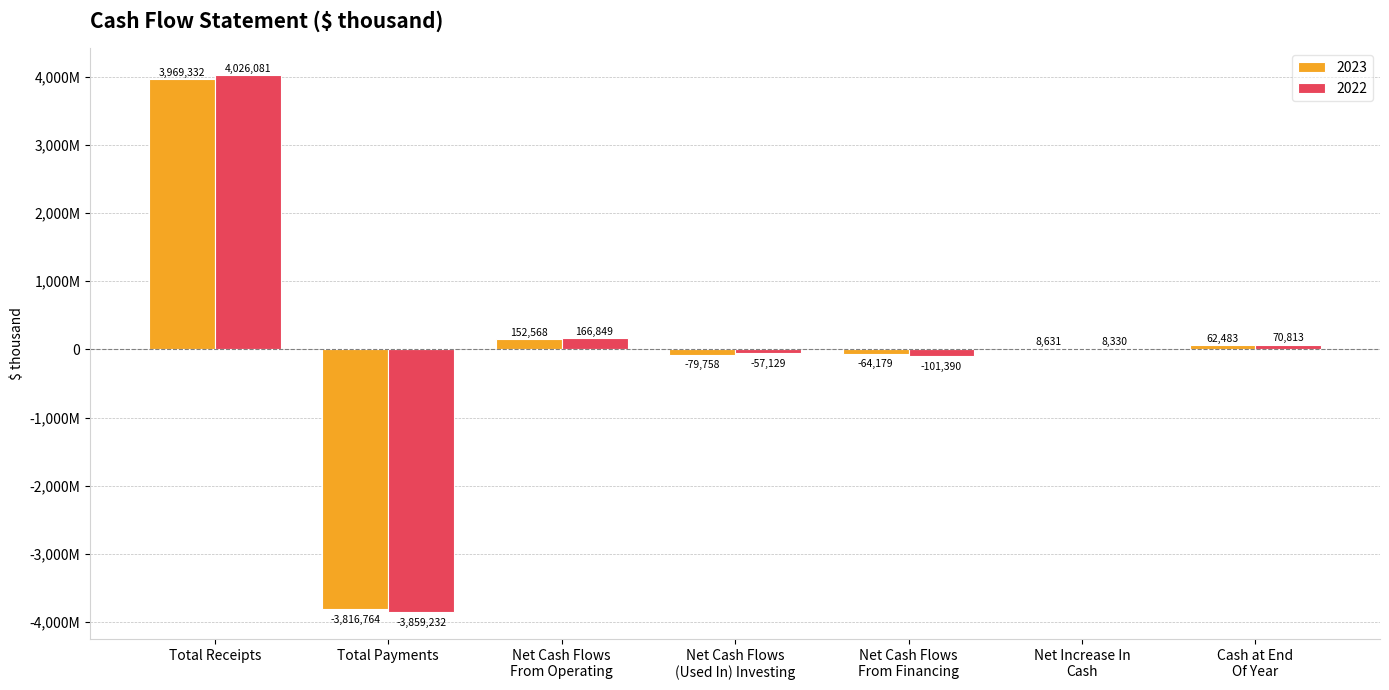

What position from the right is Net Cash Flows
From Financing?

3